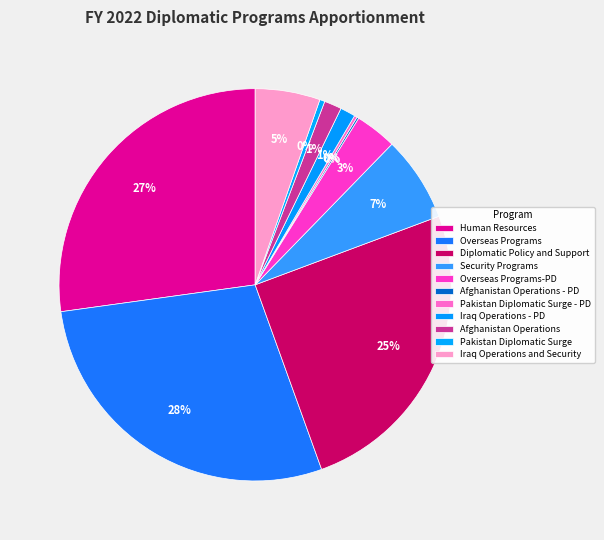

The Pakistan Diplomatic Surge slice represents 0% of the pie. True or false?

True